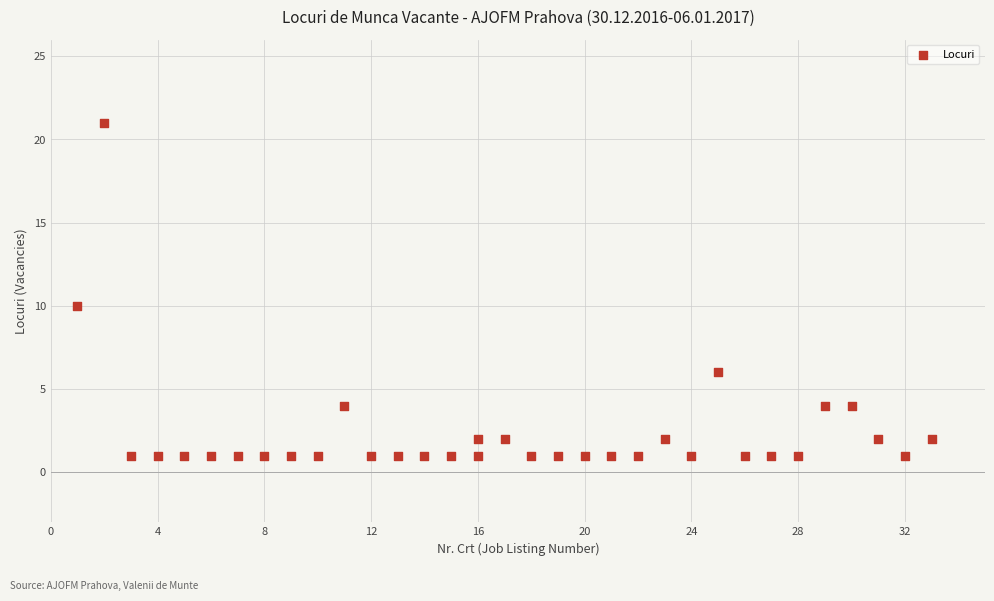

What is the range of Y values (max minus min)?

20